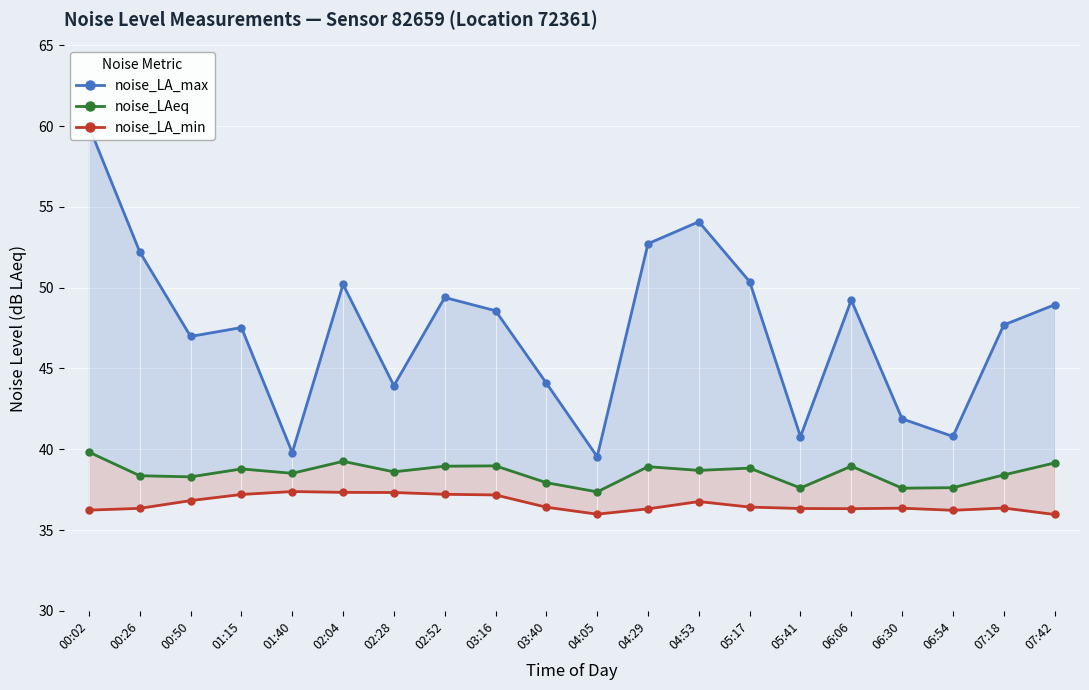

Which category has the highest value across all series?

00:02